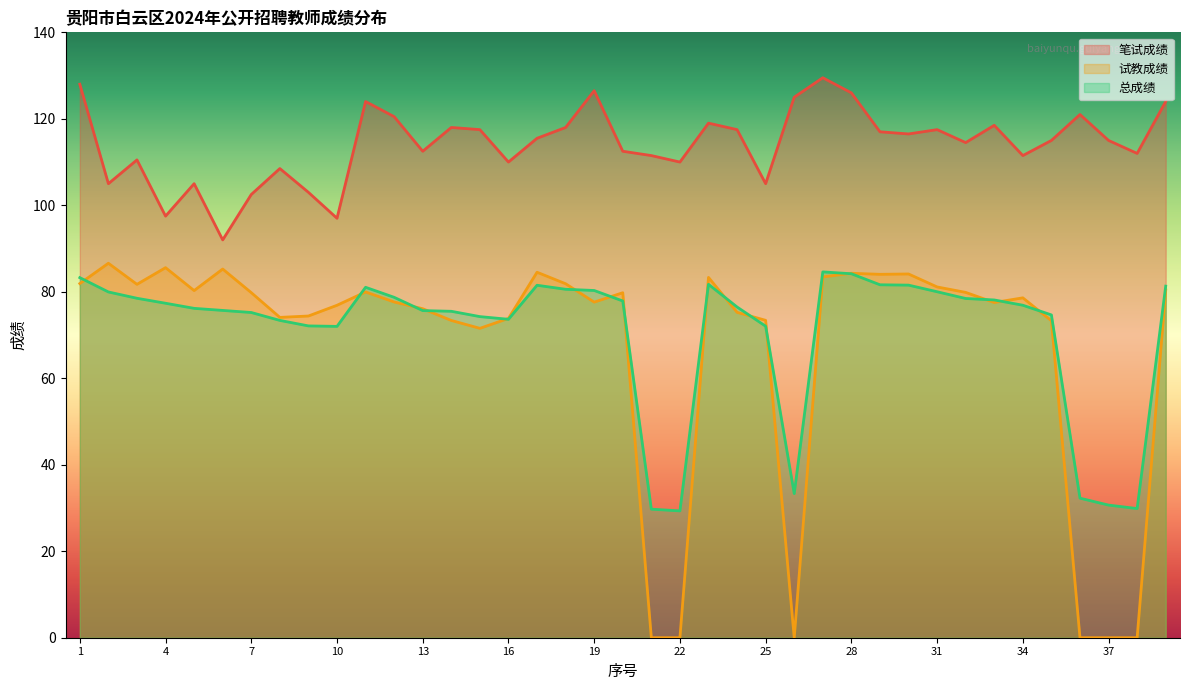

What is the value of the 笔试成绩 point at the 20th from the left?

112.5